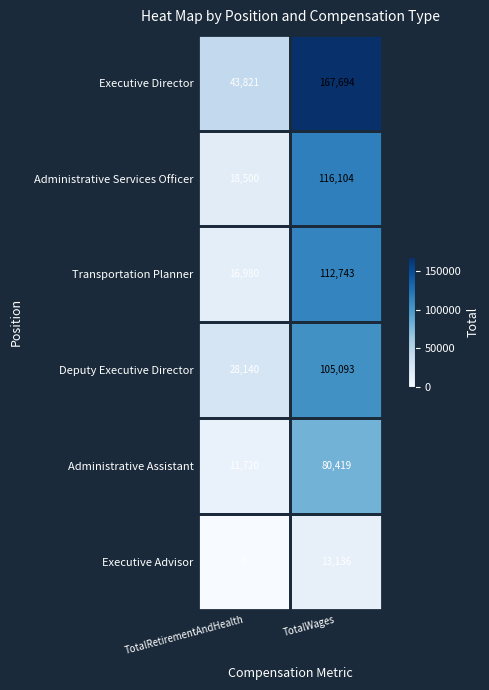

Which category has the lowest value across all series?

TotalRetirementAndHealth